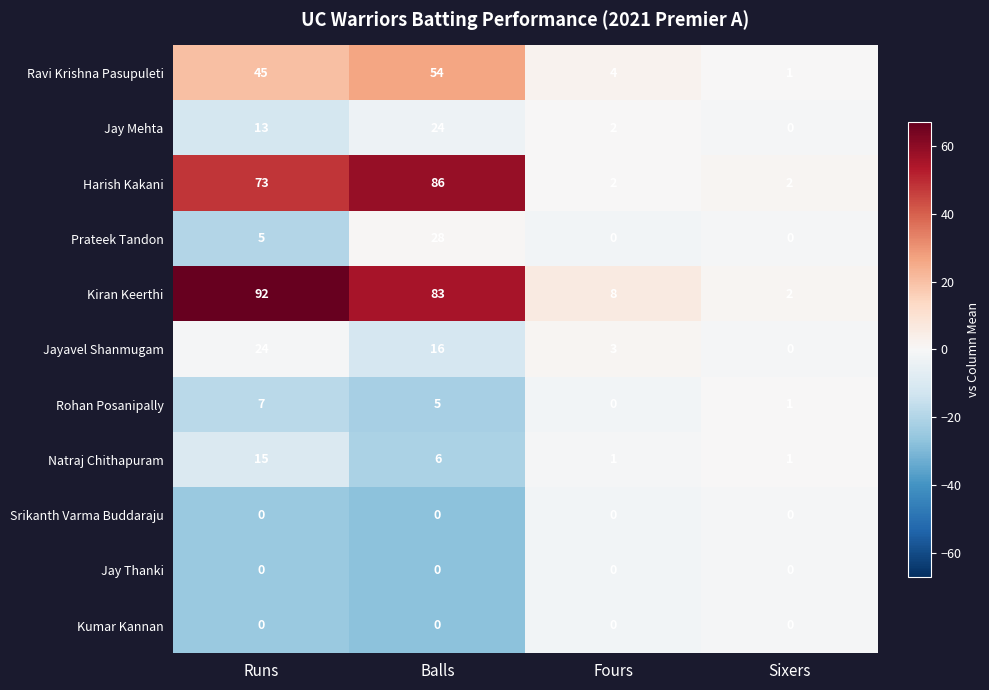

What is the difference between the second highest and second lowest values in the Prateek Tandon series?

5